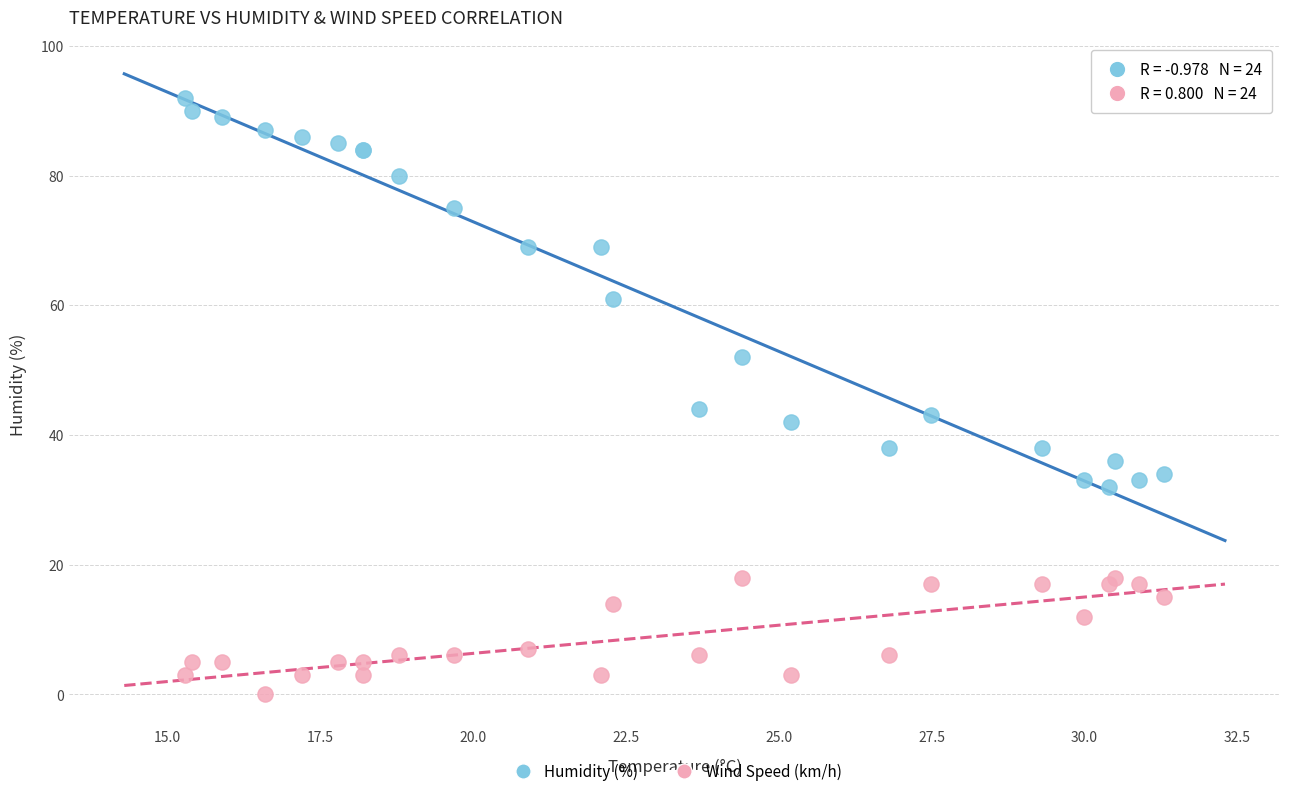

Which series reaches the minimum Y coordinate?

Wind Speed (km/h)